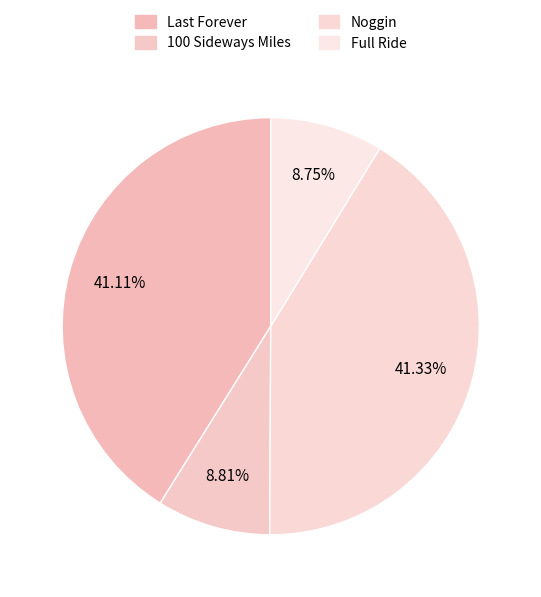

What percentage is the Full Ride slice, to the nearest percent?

9%